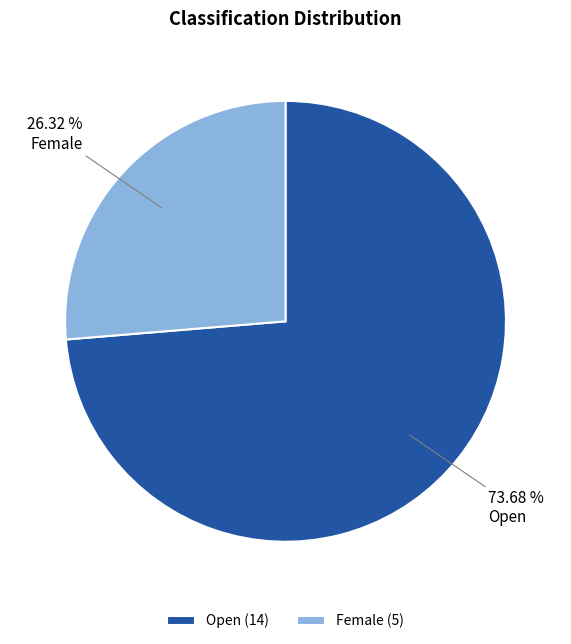

True or false: Female accounts for 34% of the total.

False